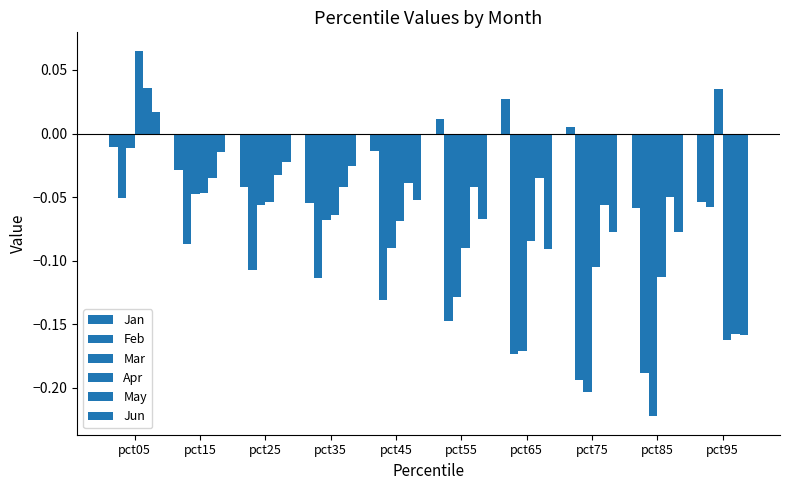

At which category is the sum across all series the highest?

pct05